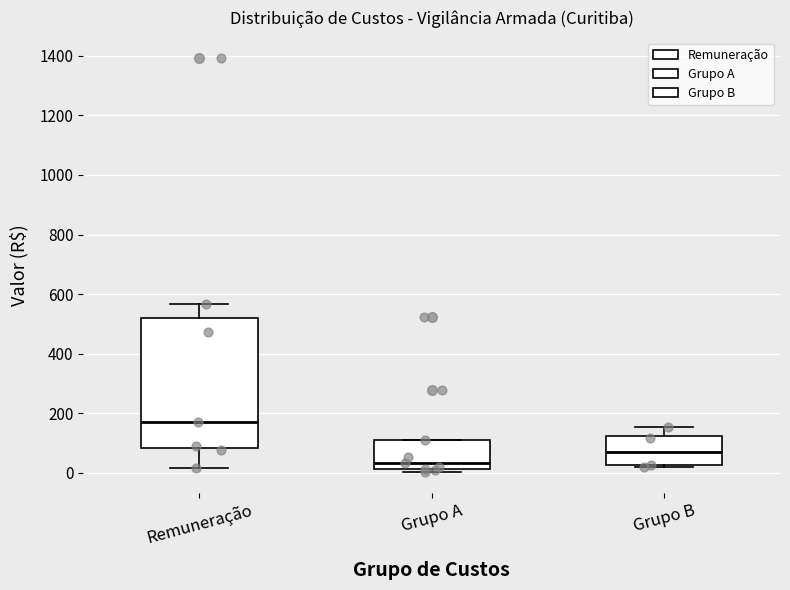

Which box is the tallest, from its lower edge to its upper edge?

Remuneração